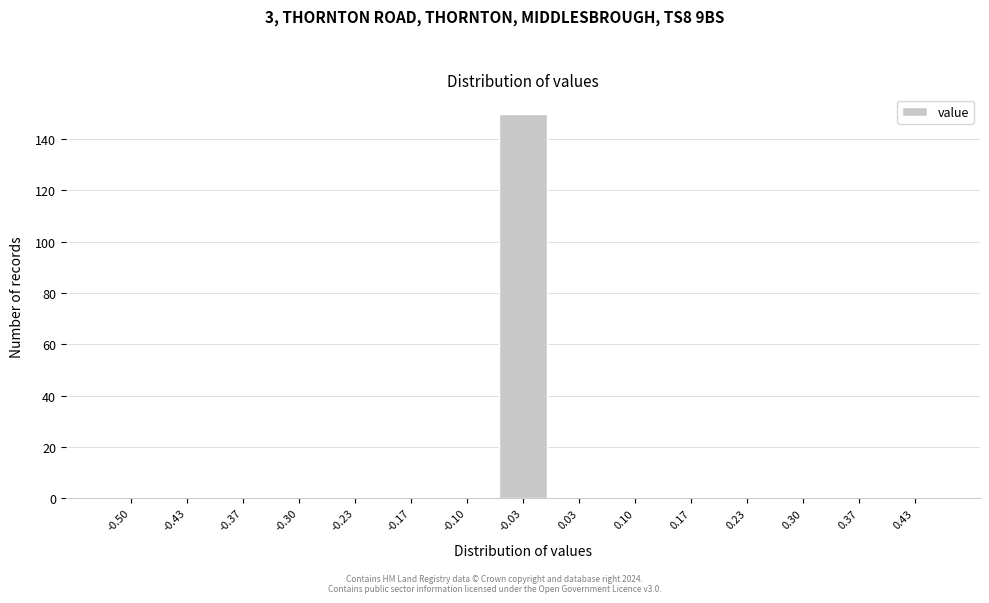

Reading left to right, transcribe all the data shown in this chart.

-0.50=0	-0.43=0	-0.37=0	-0.30=0	-0.23=0	-0.17=0	-0.10=0	-0.03=150	0.03=0	0.10=0	0.17=0	0.23=0	0.30=0	0.37=0	0.43=0